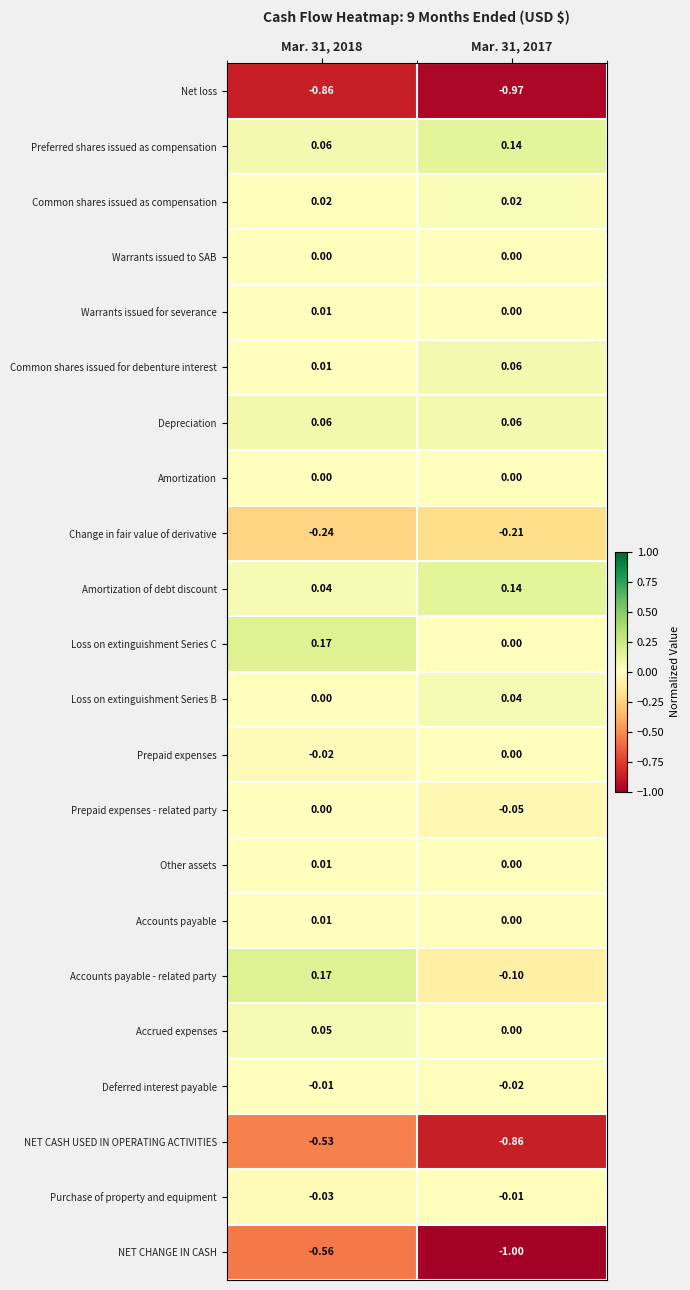

Which series has the largest range (max minus min)?

NET CHANGE IN CASH